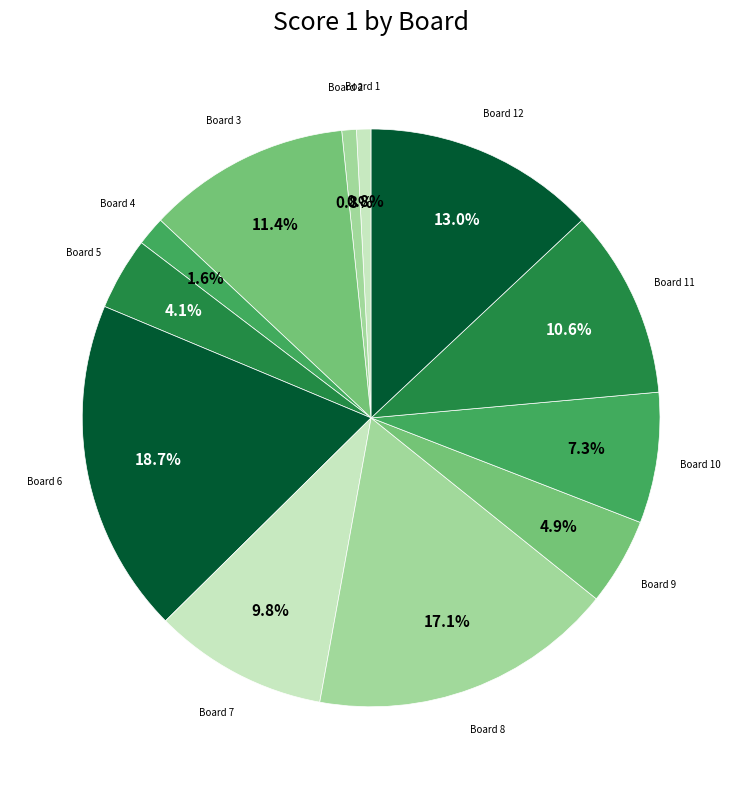

Count the number of slices in the pie.

12